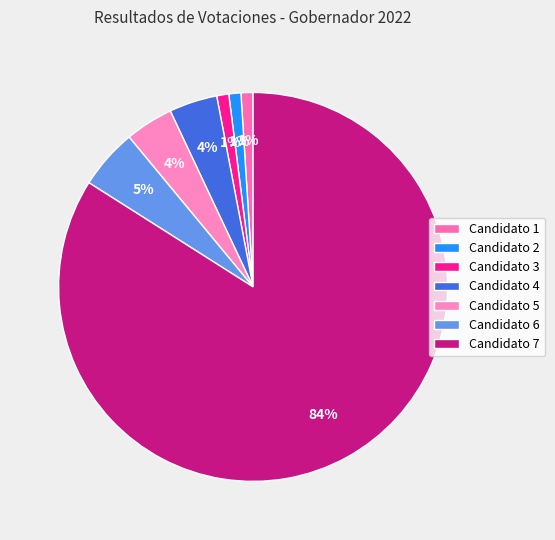

What portion of the pie excludes Candidato 1?

99.0%